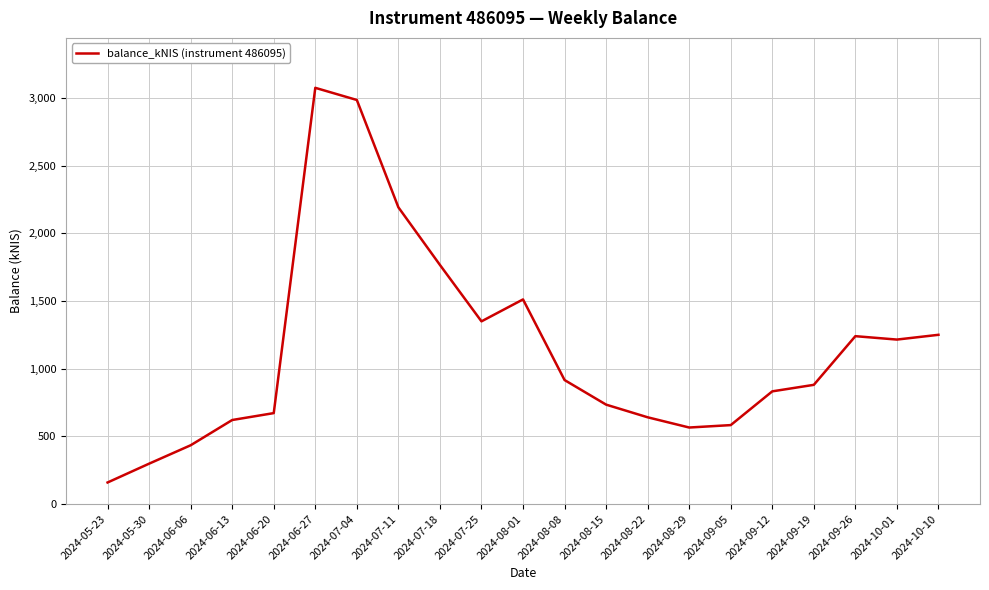

What value does the data have at 2024-07-04?

2985.1